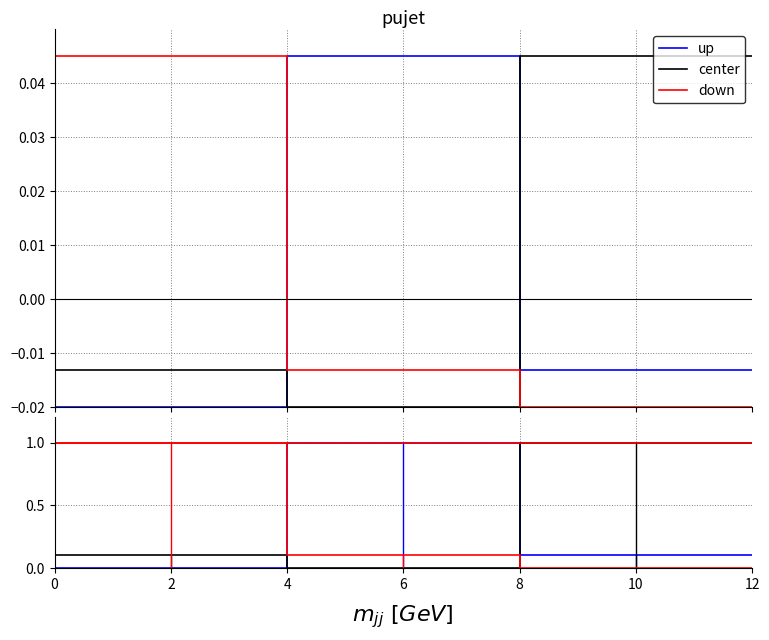

How many down values are between 0 and 1?

6